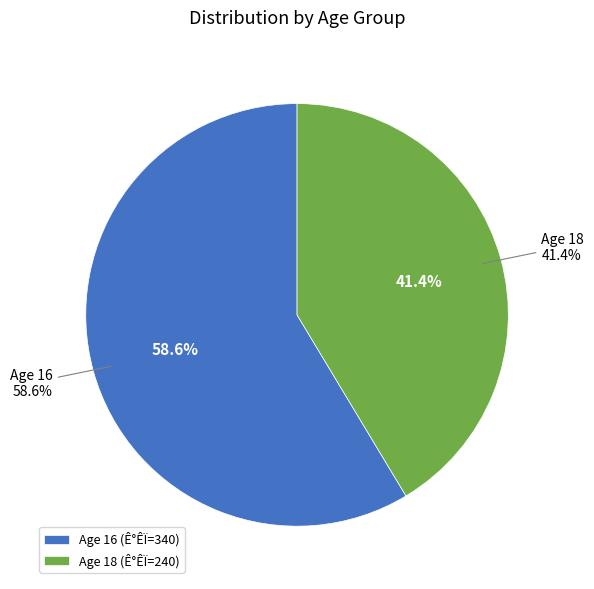

Combined, what portion of the pie is 18 and 16?

100.0%